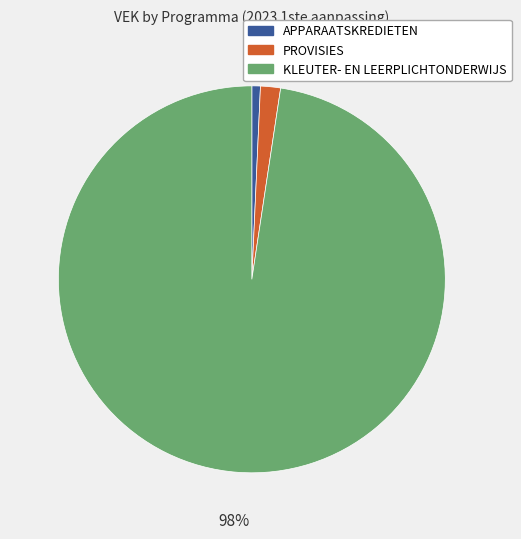

Is there any slice that represents more than half of the pie?

Yes